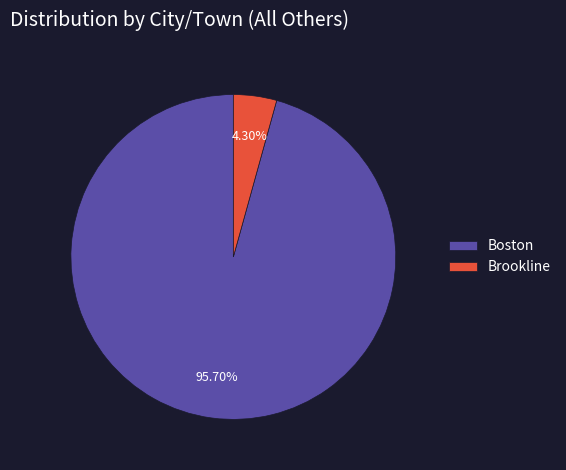

To the nearest percent, what portion does Brookline represent?

4%